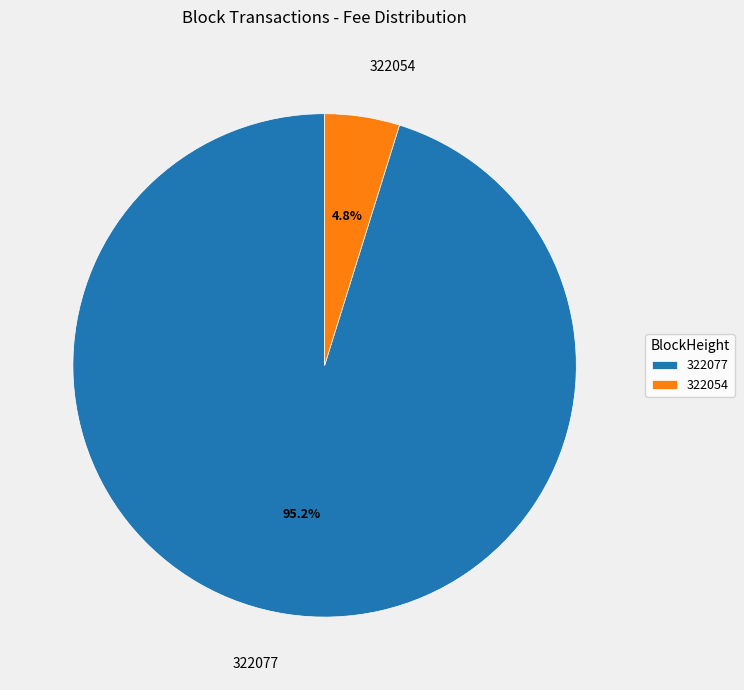

Is 322054 the majority of the pie?

No